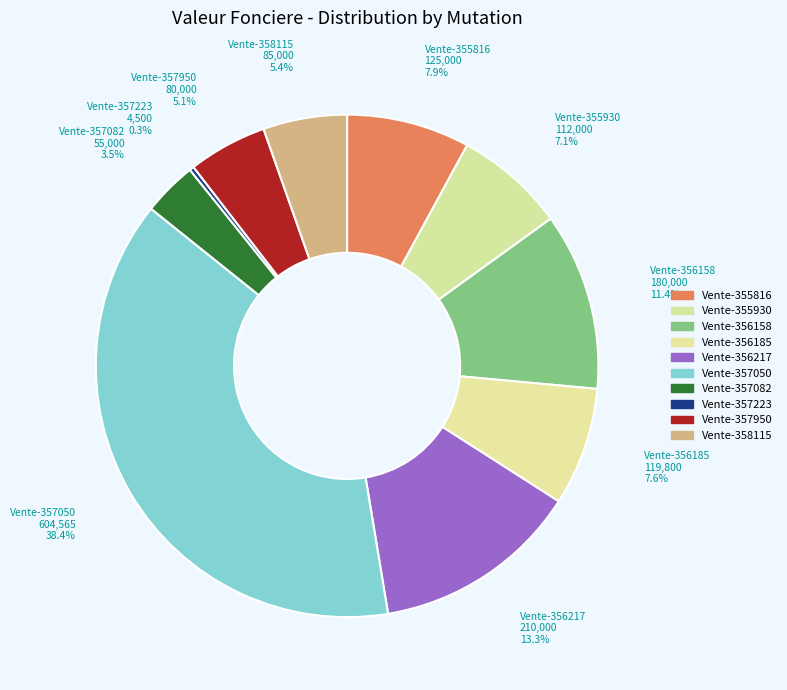

Does Vente-356185 account for over 50% of the chart?

No